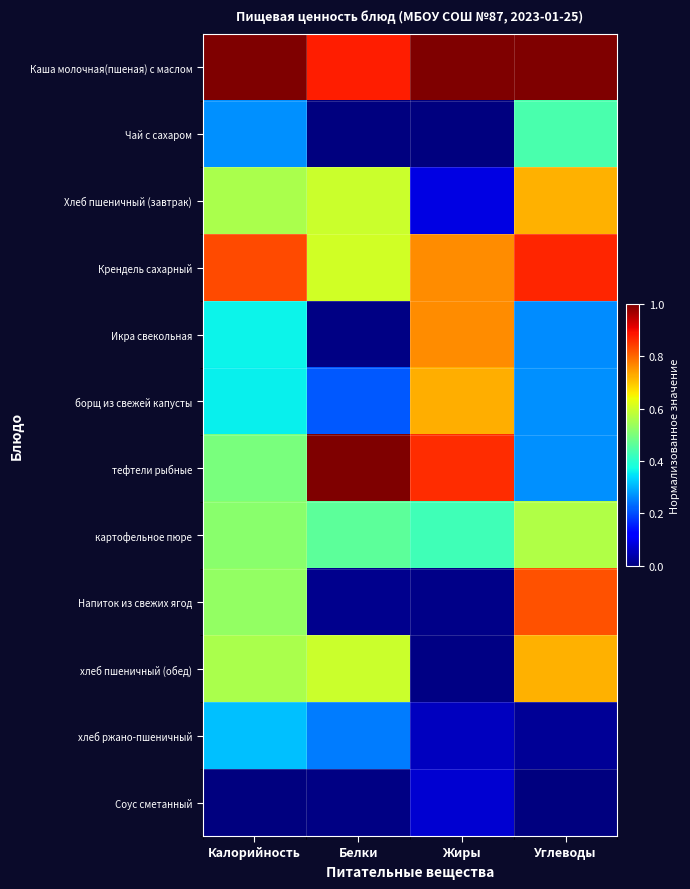

Reading right to left, list all the values displayed in this chart.

Каша молочная(пшеная) с маслом: Углеводы=1.0	Жиры=1.0	Белки=0.9	Калорийность=1.0
Чай с сахаром: Углеводы=0.4	Жиры=0.0	Белки=0.0	Калорийность=0.3
Хлеб пшеничный (завтрак): Углеводы=0.7	Жиры=0.1	Белки=0.6	Калорийность=0.6
Крендель сахарный: Углеводы=0.9	Жиры=0.8	Белки=0.6	Калорийность=0.8
Икра свекольная: Углеводы=0.3	Жиры=0.8	Белки=0.0	Калорийность=0.4
борщ из свежей капусты: Углеводы=0.3	Жиры=0.7	Белки=0.2	Калорийность=0.4
тефтели рыбные: Углеводы=0.3	Жиры=0.9	Белки=1.0	Калорийность=0.5
картофельное пюре: Углеводы=0.6	Жиры=0.4	Белки=0.5	Калорийность=0.5
Напиток из свежих ягод: Углеводы=0.8	Жиры=0.0	Белки=0.0	Калорийность=0.5
хлеб пшеничный (обед): Углеводы=0.7	Жиры=0.0	Белки=0.6	Калорийность=0.6
хлеб ржано-пшеничный: Углеводы=0.0	Жиры=0.1	Белки=0.2	Калорийность=0.3
Соус сметанный: Углеводы=0.0	Жиры=0.1	Белки=0.0	Калорийность=0.0